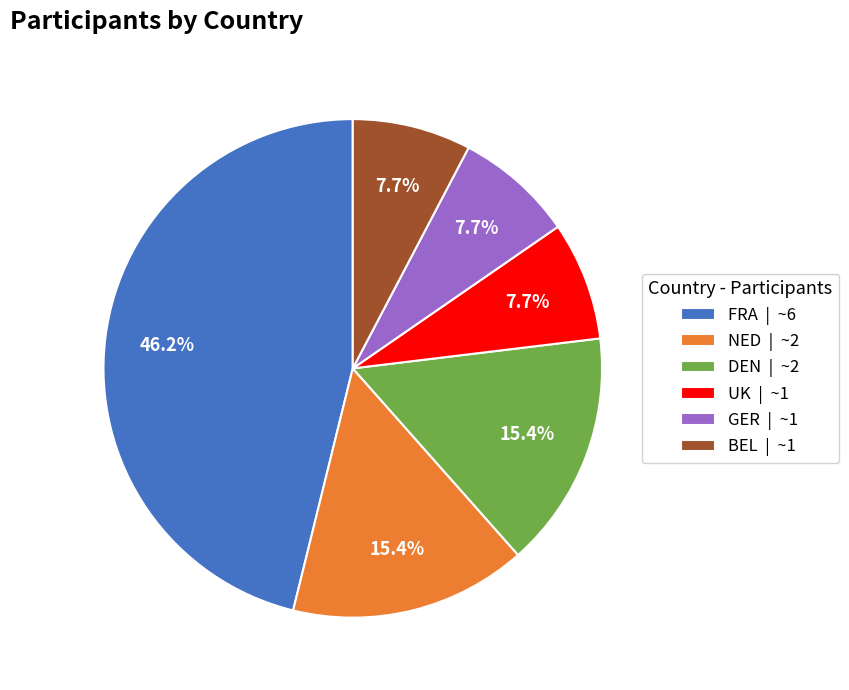

Is there a majority slice in this chart?

No